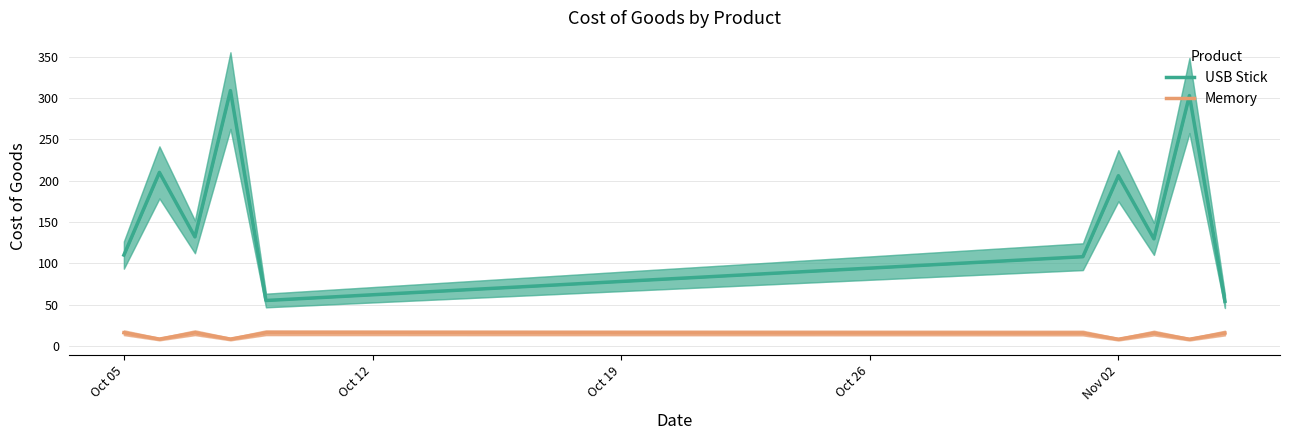

True or false: Memory and USB Stick cross at least once.

False